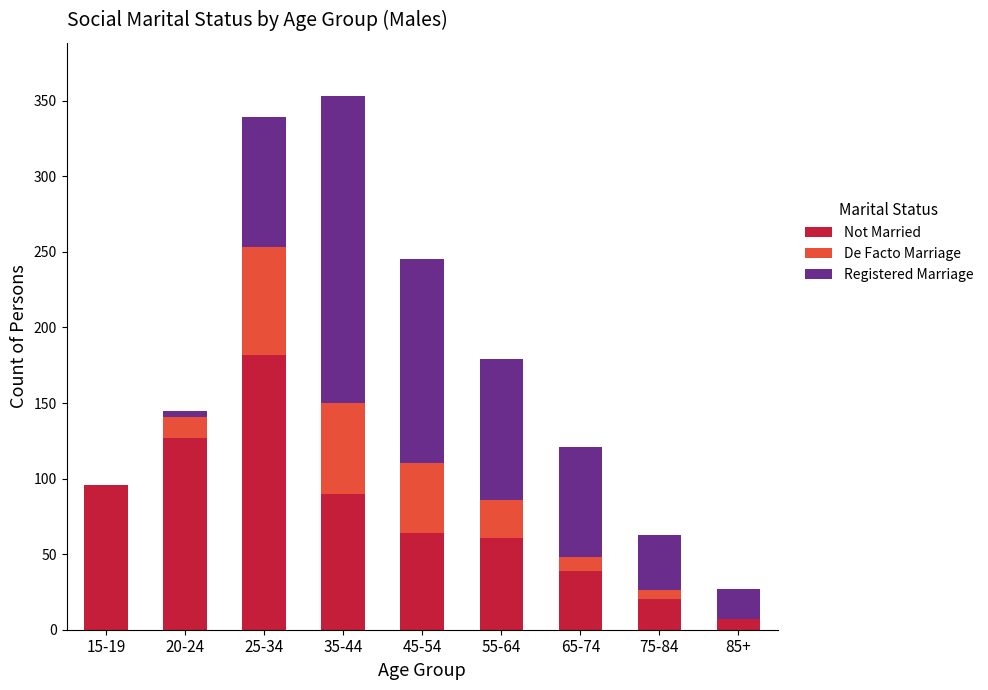

At which label does Not Married reach its peak?

25-34